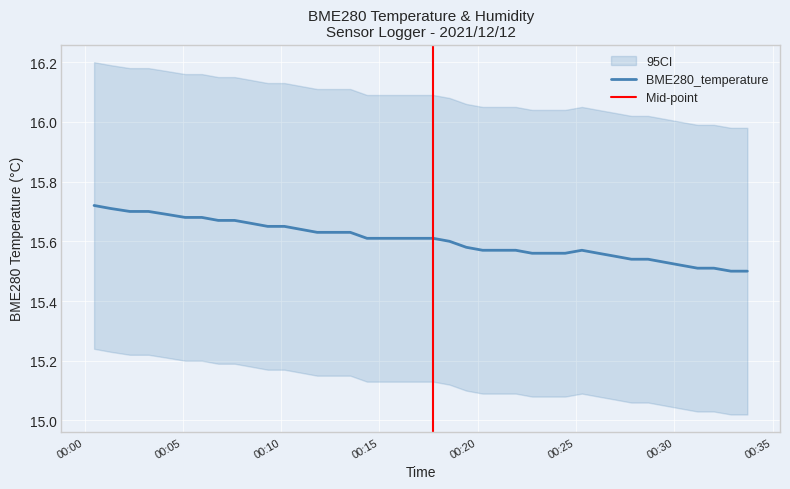

What is the value of the 19th point from the left?

15.6